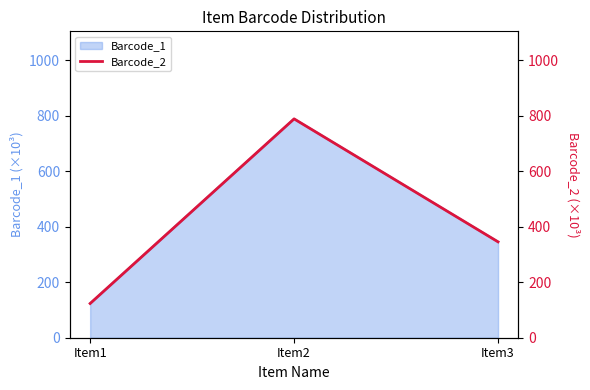

What is the value of the 2nd point from the left?

789.0